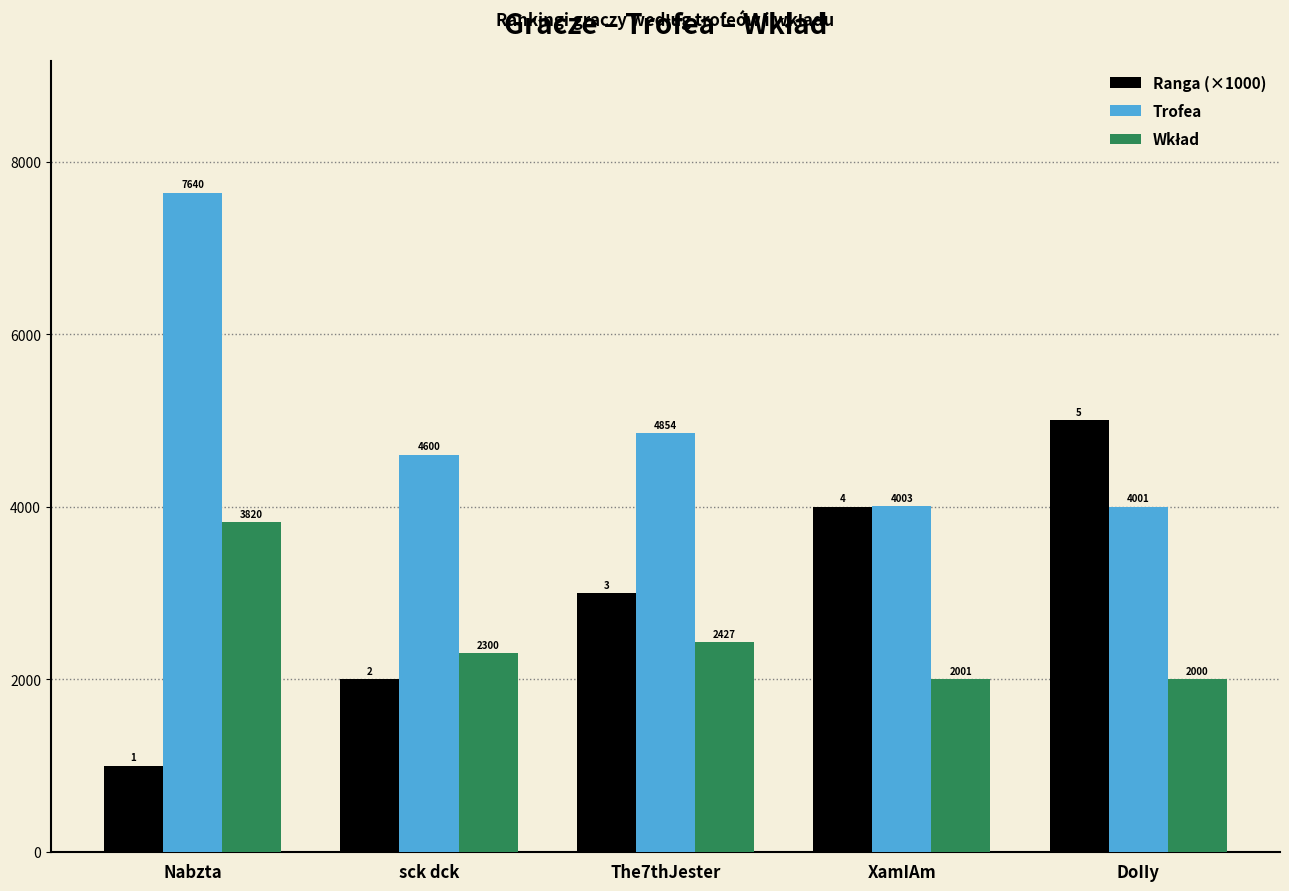

What is the difference between the Trofea values at The7thJester and Nabzta?

2786